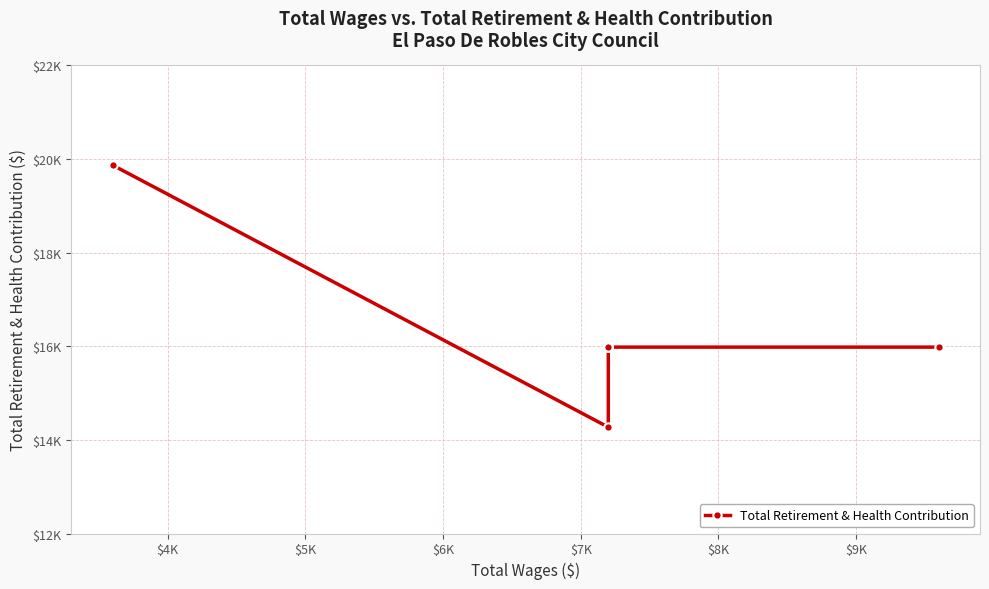

Is it true that the value at $7K is 15982?

True